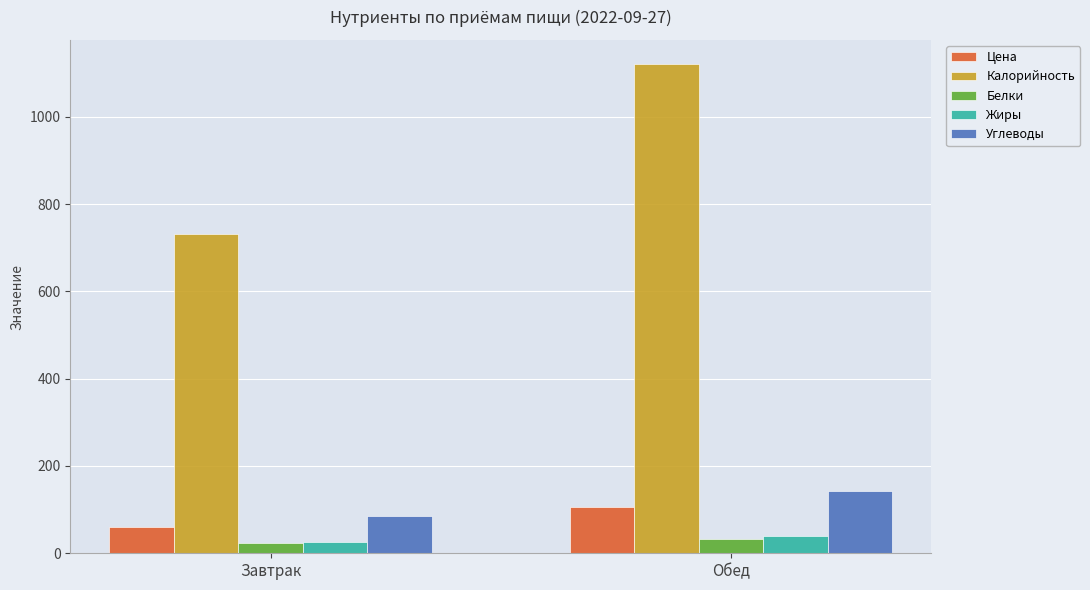

Rank the categories by Цена value from lowest to highest.

Завтрак, Обед